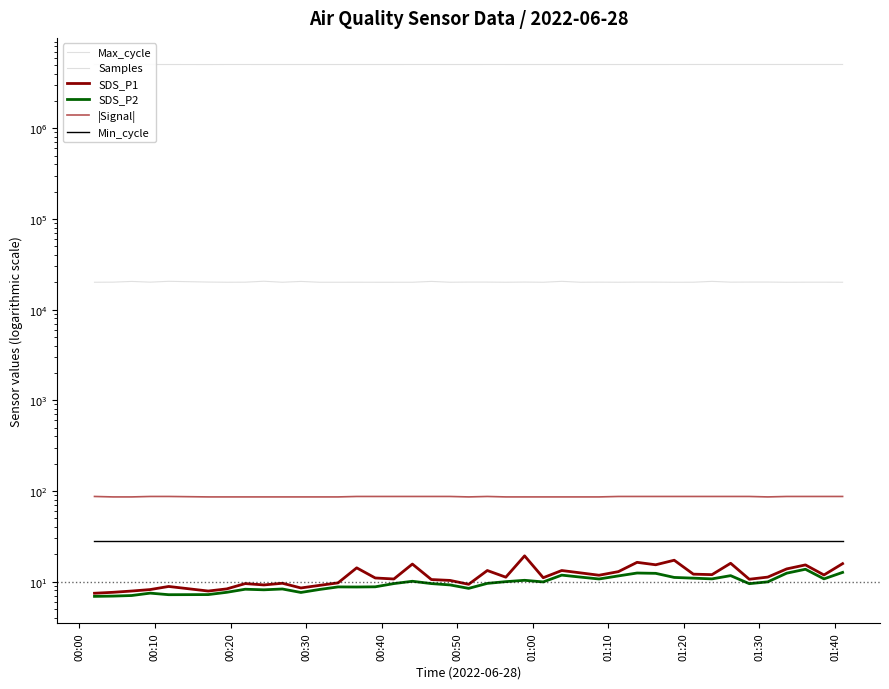

What is the difference between the maximum and minimum values in the SDS_P1 series?

11.8